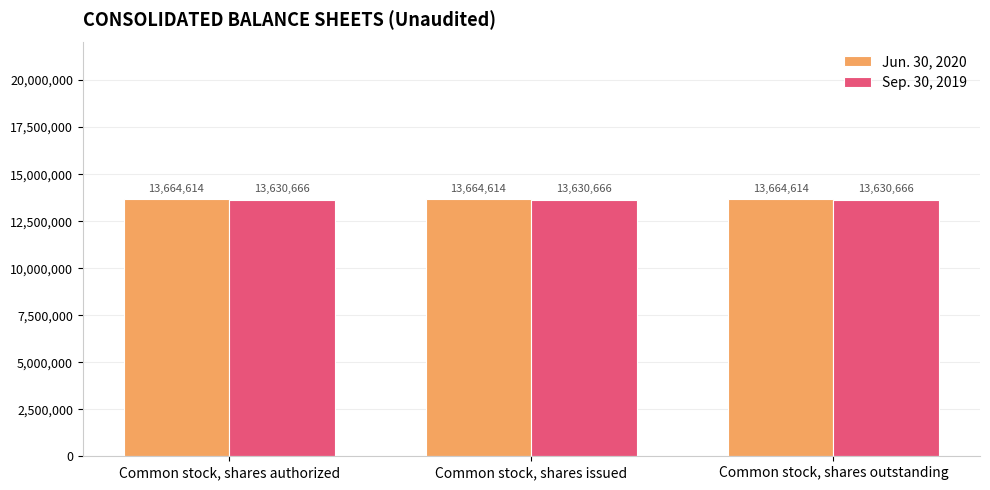

What is the spread (max minus min) of values at Common stock, shares issued?

33948